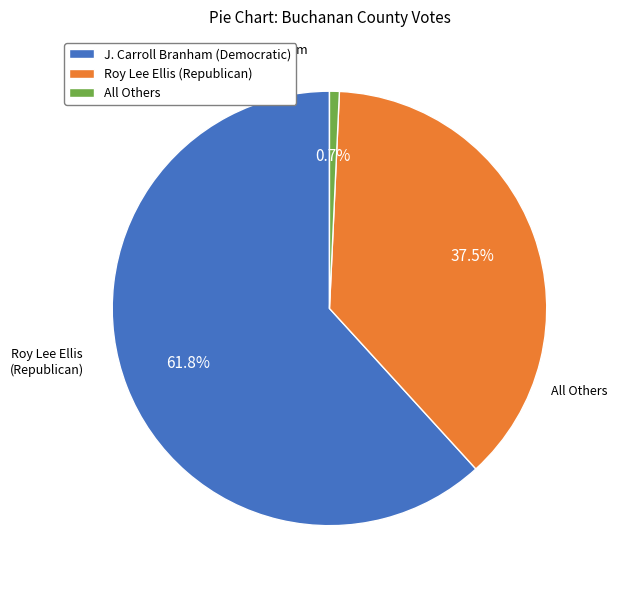

Do All Others and Roy Lee Ellis (Republican) together represent more than half of the pie?

No